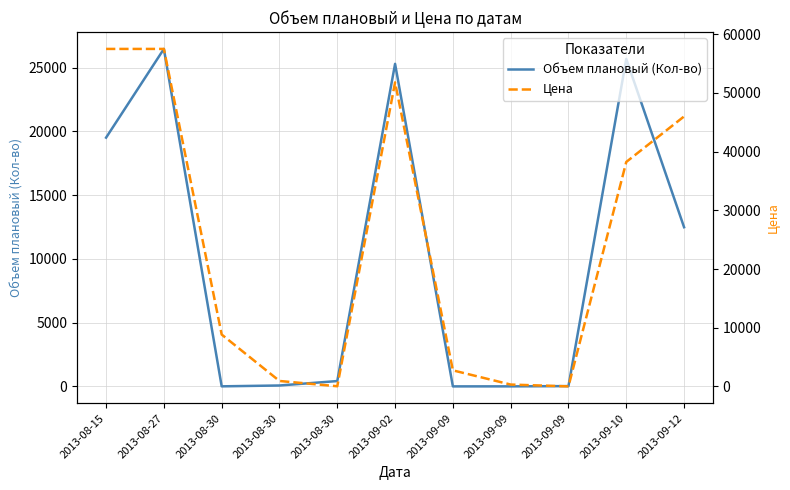

The Цена series shows 81116.0 at 2013-08-27. True or false?

False